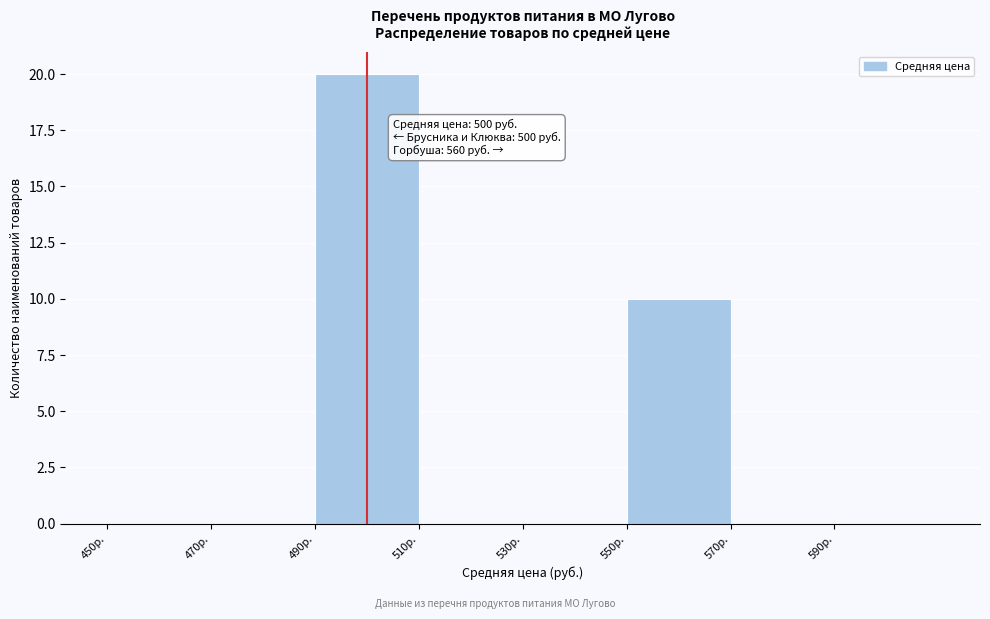

Which range on the x-axis has the tallest bar?

490 to 510